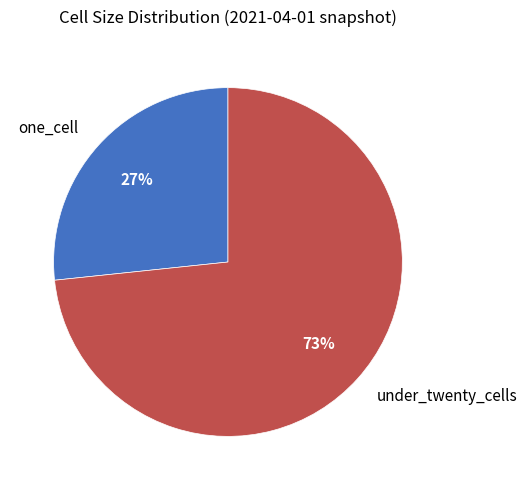

To the nearest percent, what portion does one_cell represent?

27%